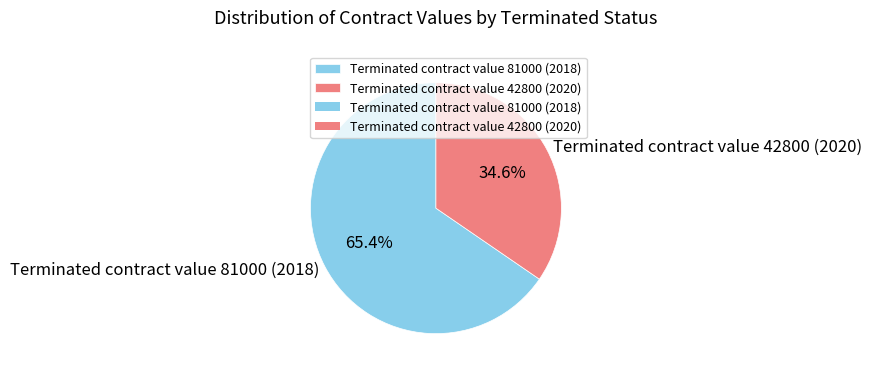

Which has a higher value, Terminated contract value 81000 (2018) or Terminated contract value 42800 (2020)?

Terminated contract value 81000 (2018)